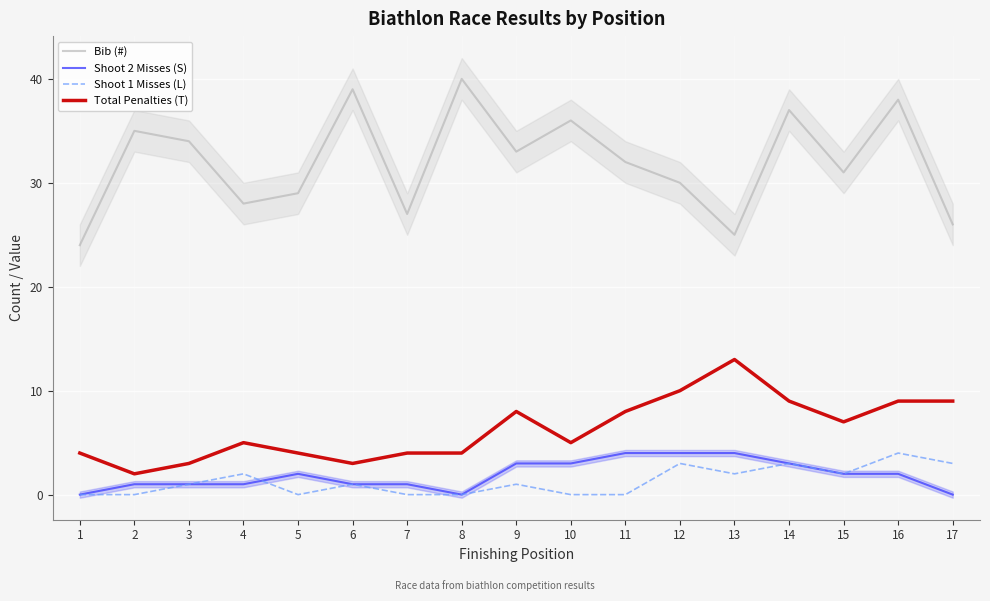

At which category does the chart reach its minimum across all series?

1